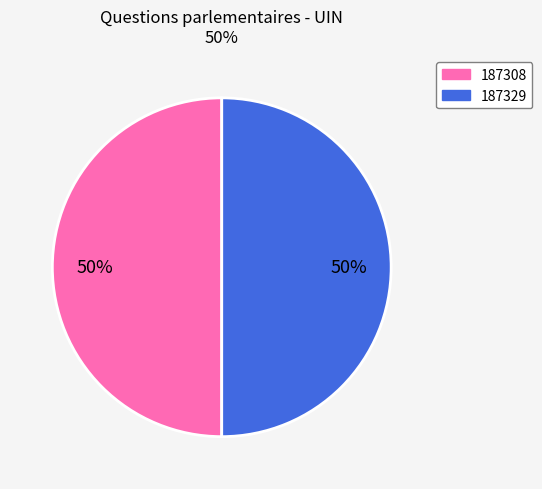

Do 187308 and 187329 together represent more than half of the pie?

Yes